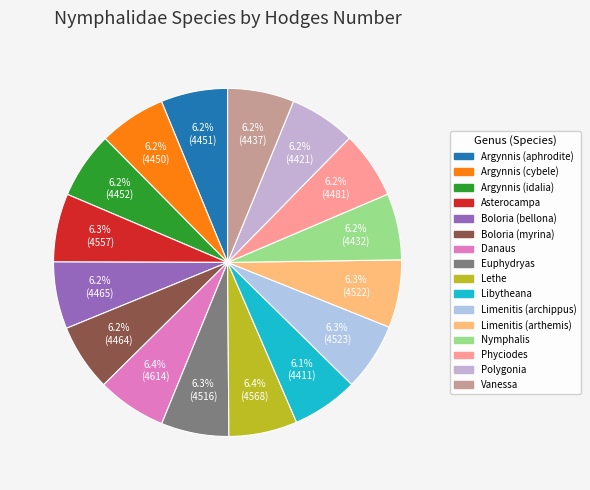

What percentage is the Polygonia slice, to the nearest percent?

6%